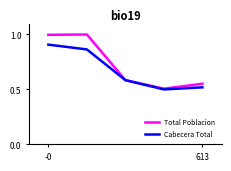

What is the maximum value shown in the chart?

1.0